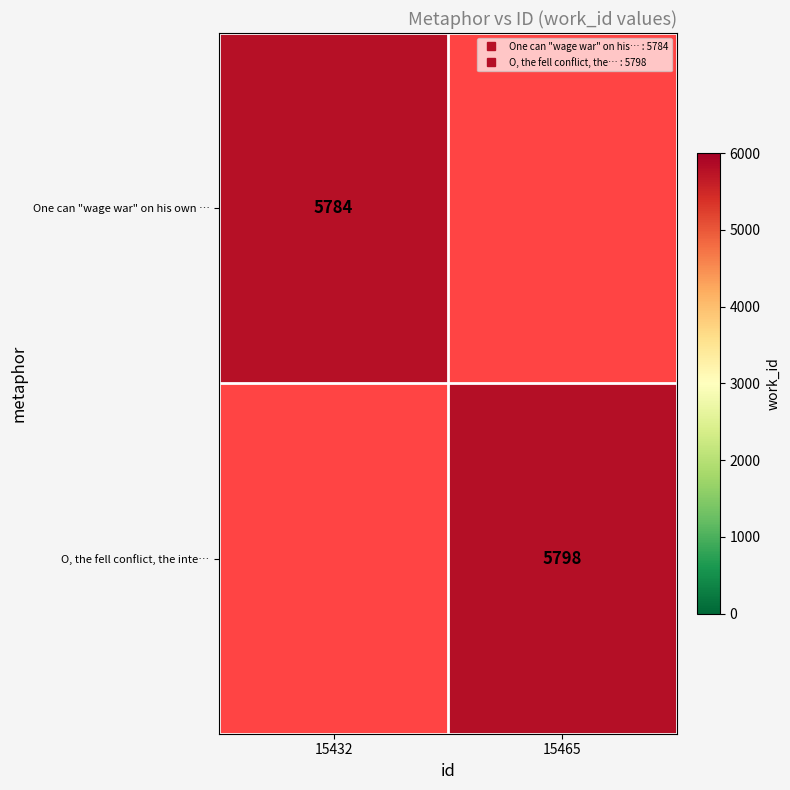

Rank the categories by O, the fell conflict, the inte… value from lowest to highest.

15432, 15465